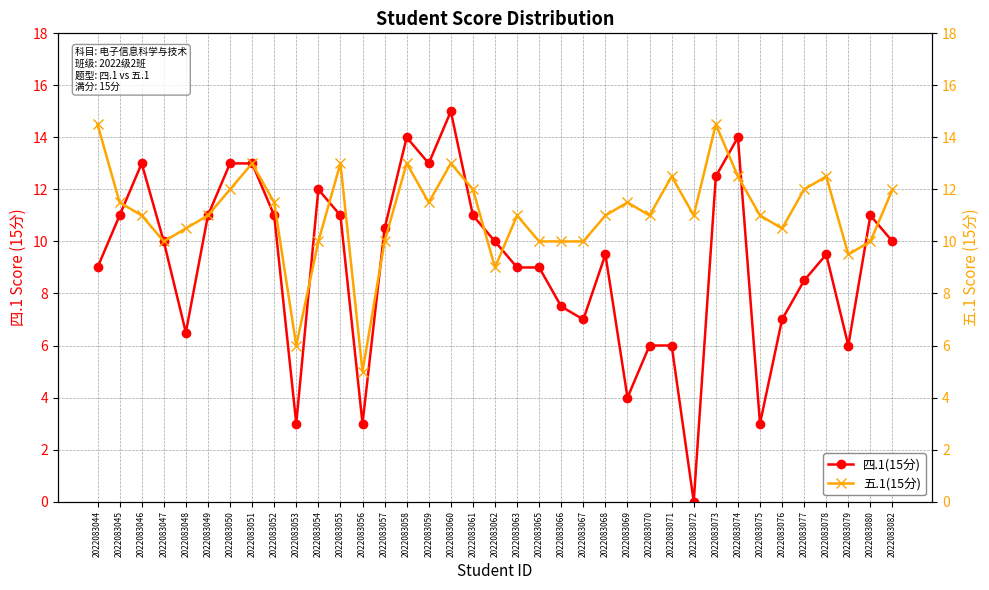

What is the difference between the maximum and minimum values in the 五.1(15分) series?

9.5